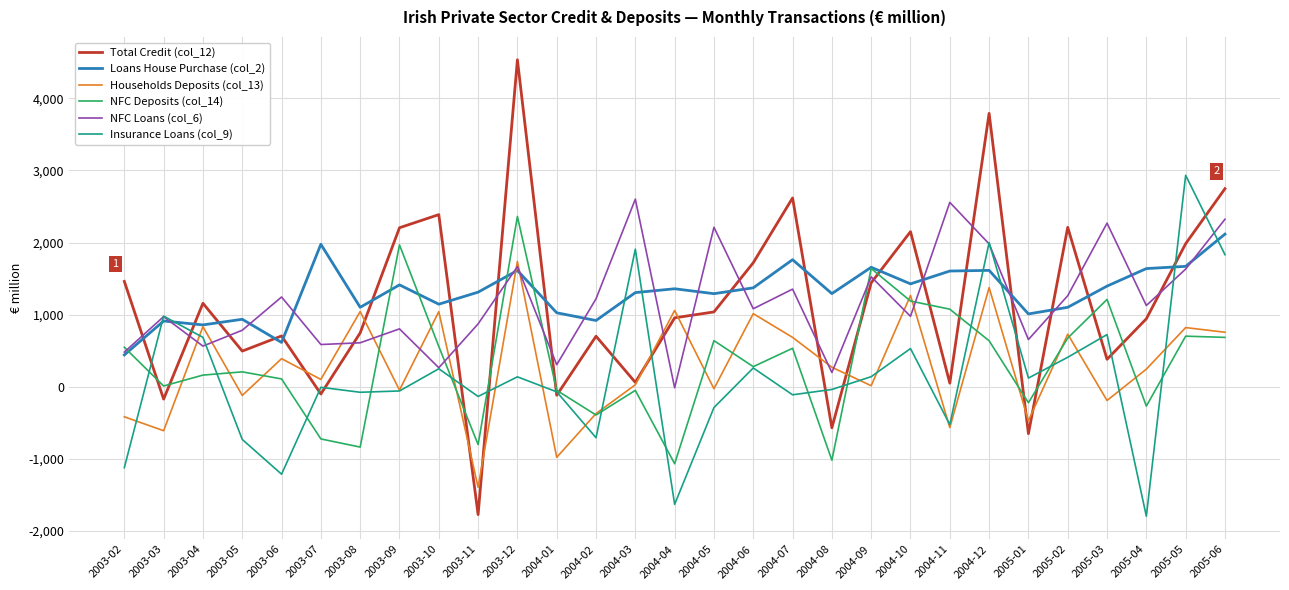

How many lines are shown in the chart?

6